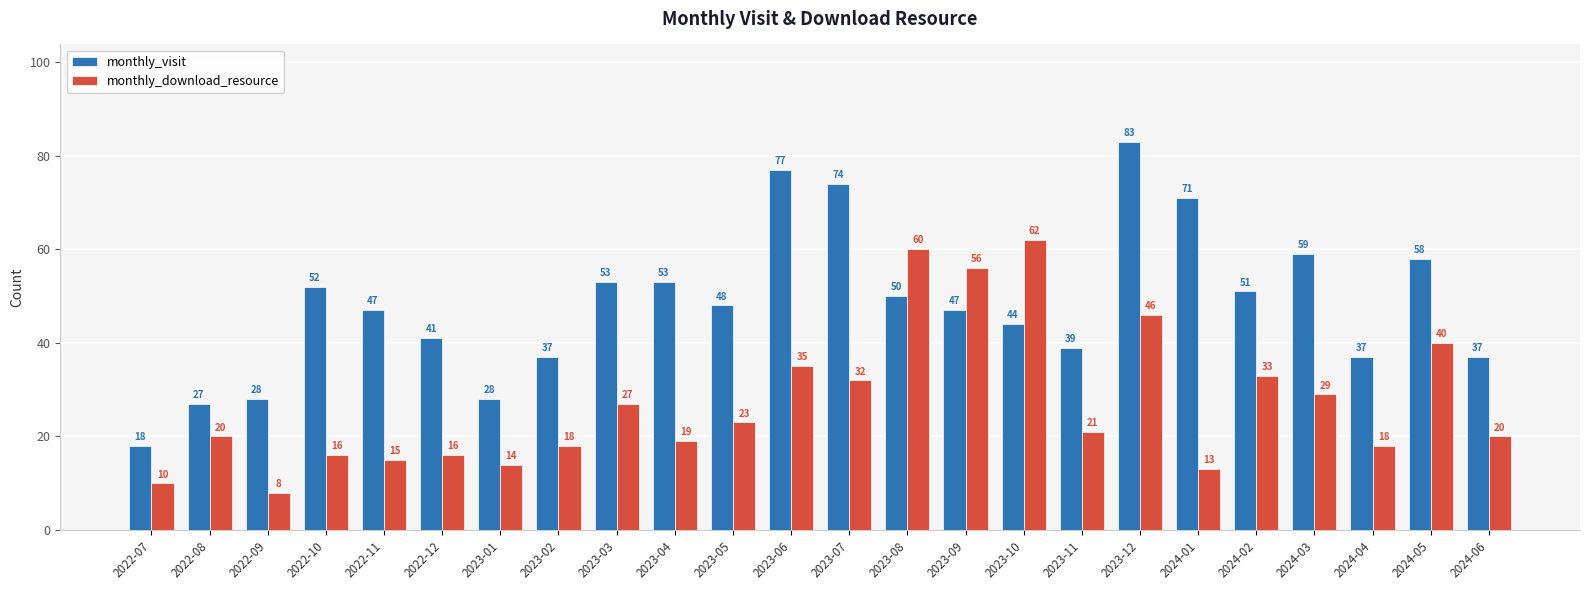

The monthly_download_resource series shows 60 at 2023-08. True or false?

True